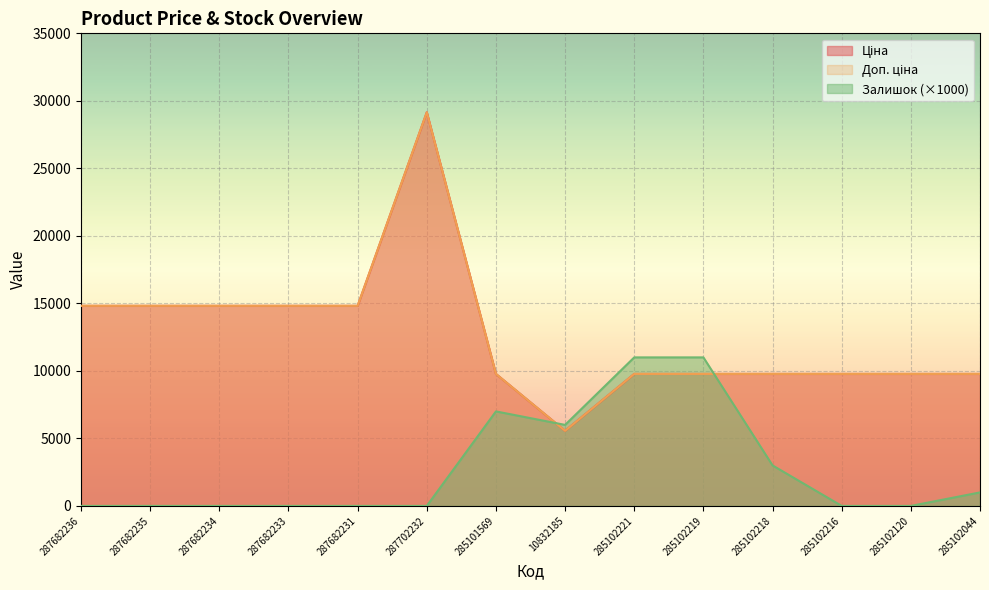

Is it true that Ціна equals 5560.3 at 10832185?

True